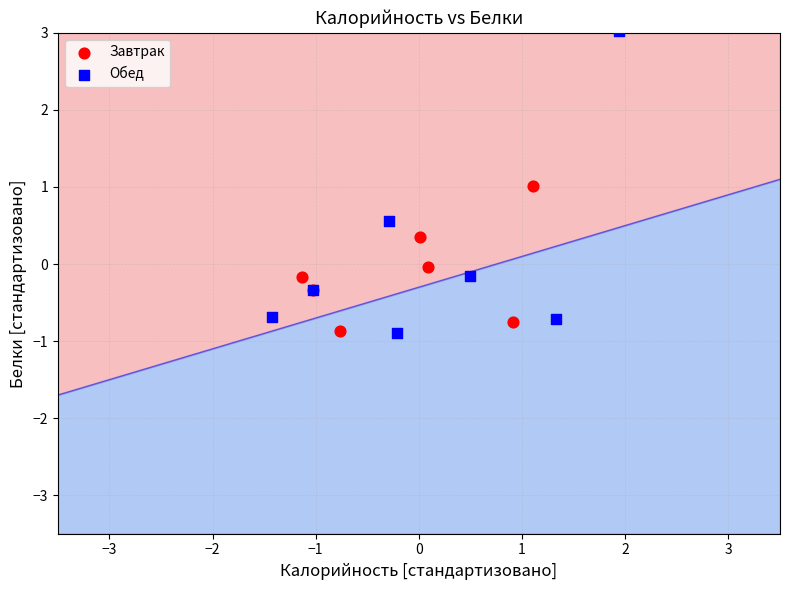

Which series contains the highest Y value?

Обед